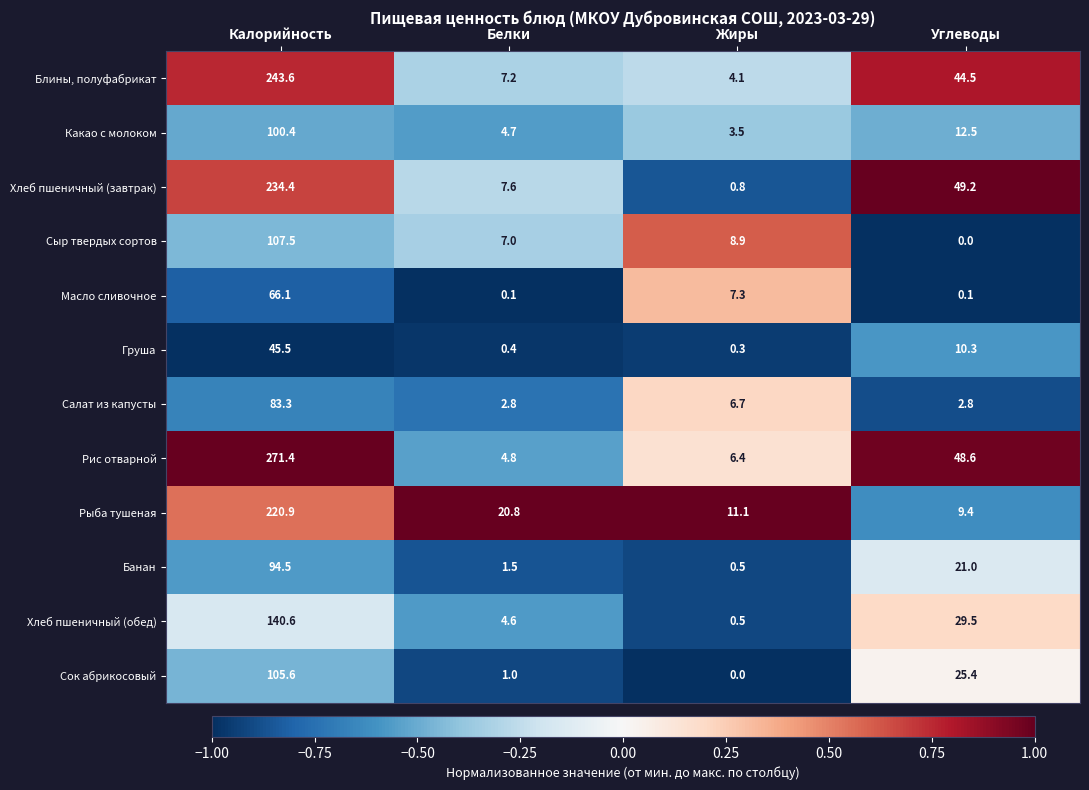

At which label is Сок абрикосовый closest to 52?

Углеводы